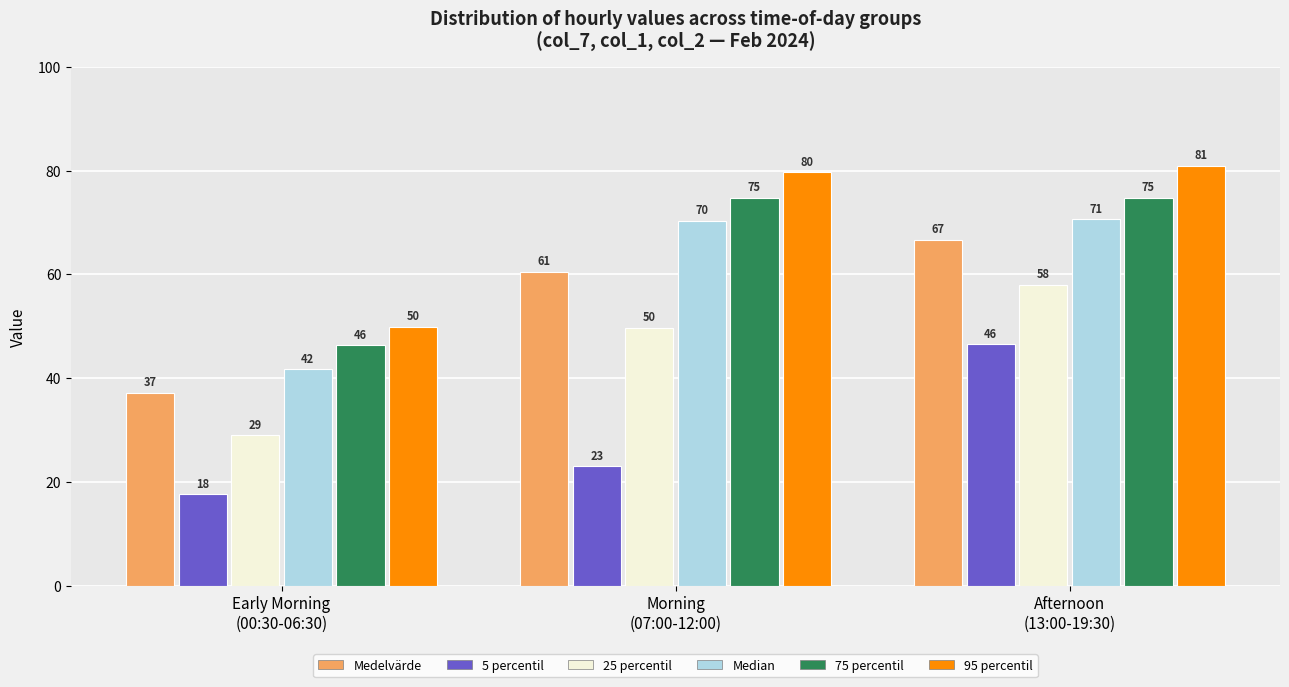

How many 25 percentil values are between 29 and 58?

3